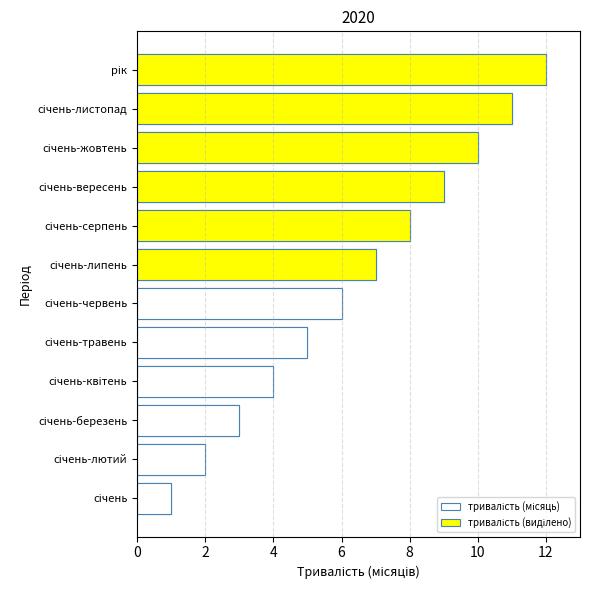

Is the value of тривалість (виділено) at 0 greater than the value of тривалість (місяць) at 2?

Yes